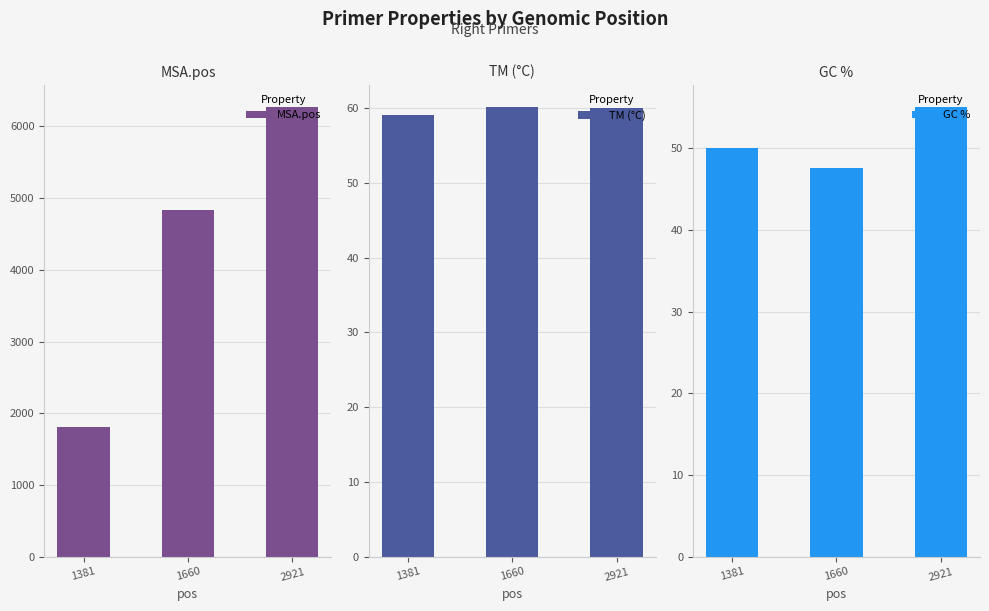

Reading right to left, list all the values displayed in this chart.

MSA.pos: 6267.0	4835.0	1813.0
TM (°C): 60.0	60.1	59.1
GC %: 55.0	47.6	50.0